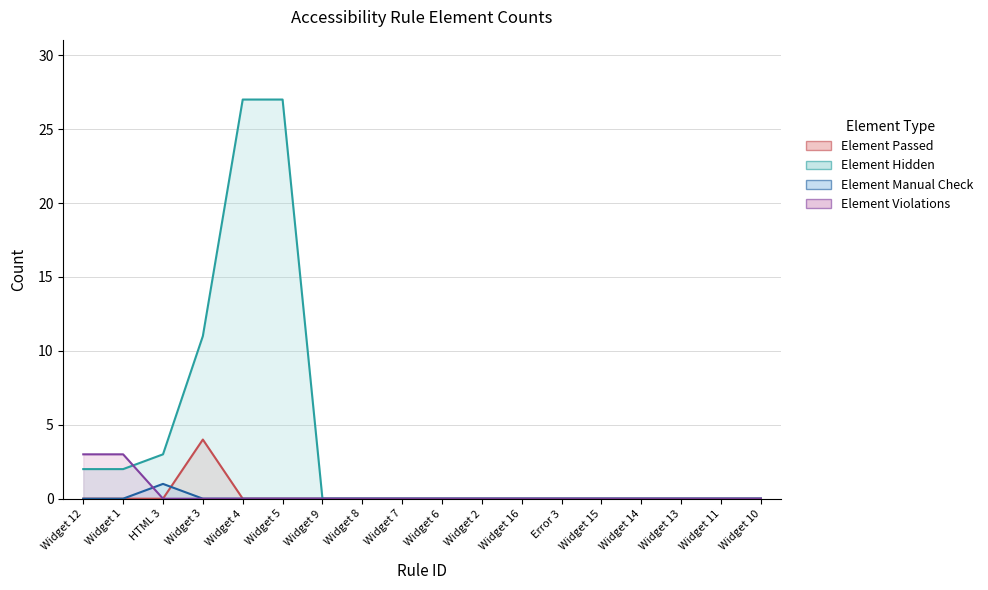

What is the greatest value displayed?

27